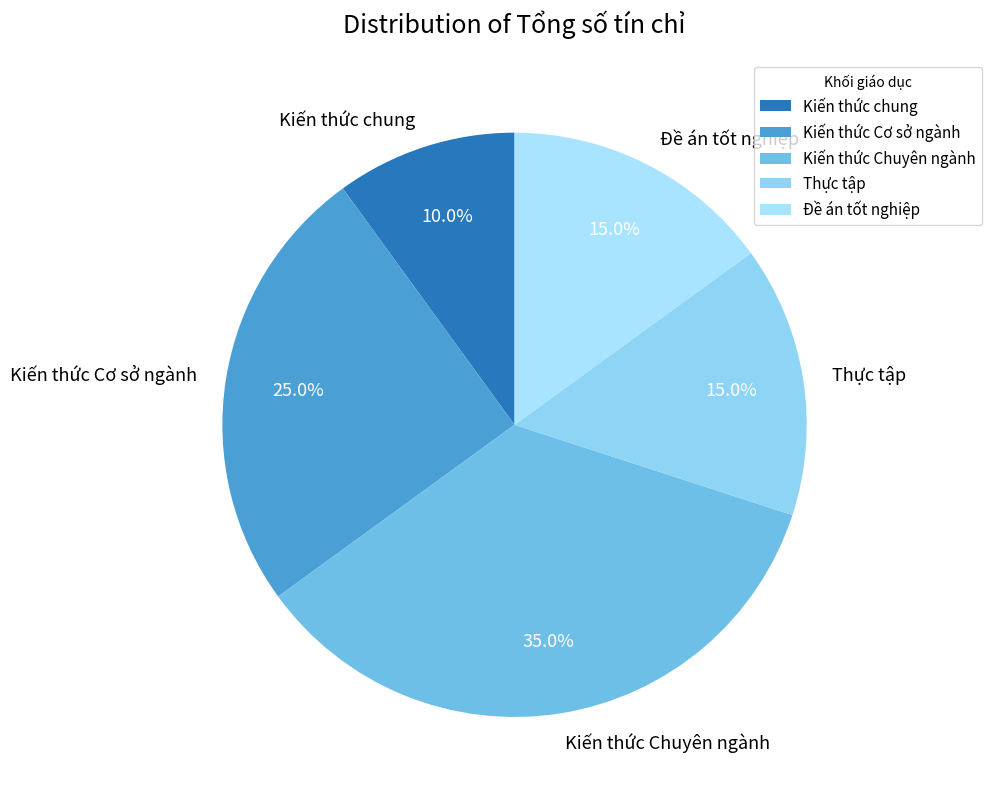

To the nearest percent, what is the combined percentage of Đề án tốt nghiệp and Kiến thức Chuyên ngành?

50%